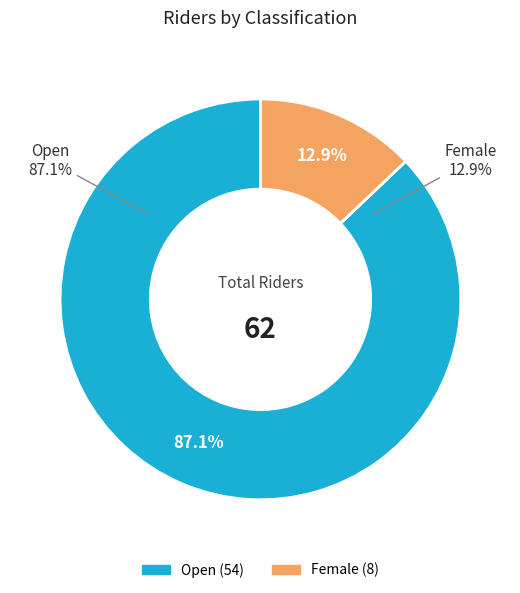

Is it true that Female is 22% of the pie?

False